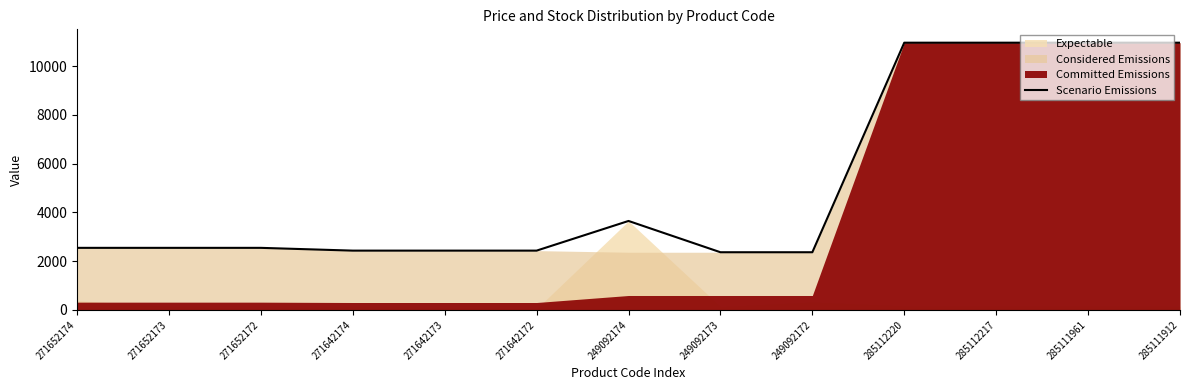

What is the sum of the values at 271652174 and 249092172?

4912.9